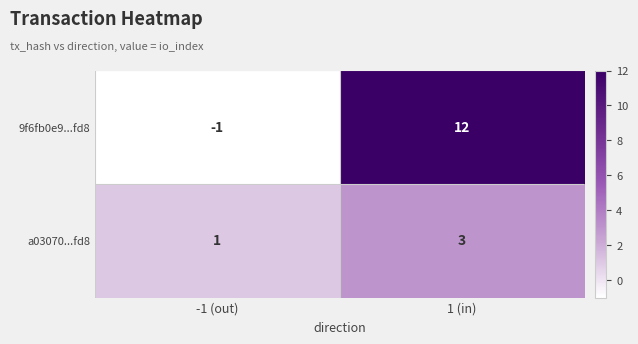

Which series has the largest total across all categories?

9f6fb0e9...fd8